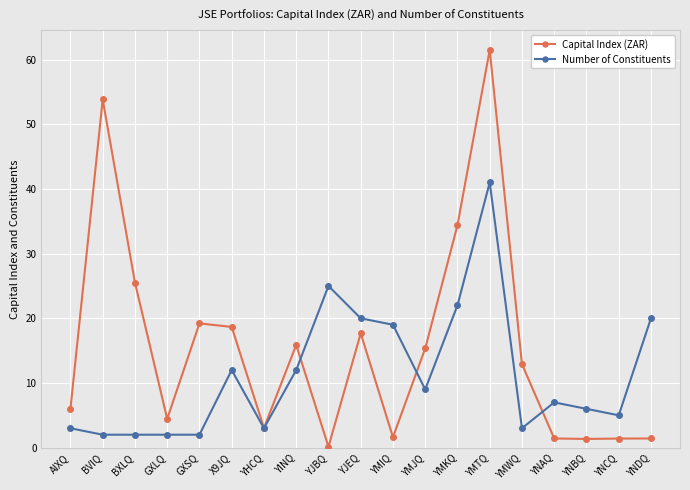

What is the total value across all series at YINQ?

27.9